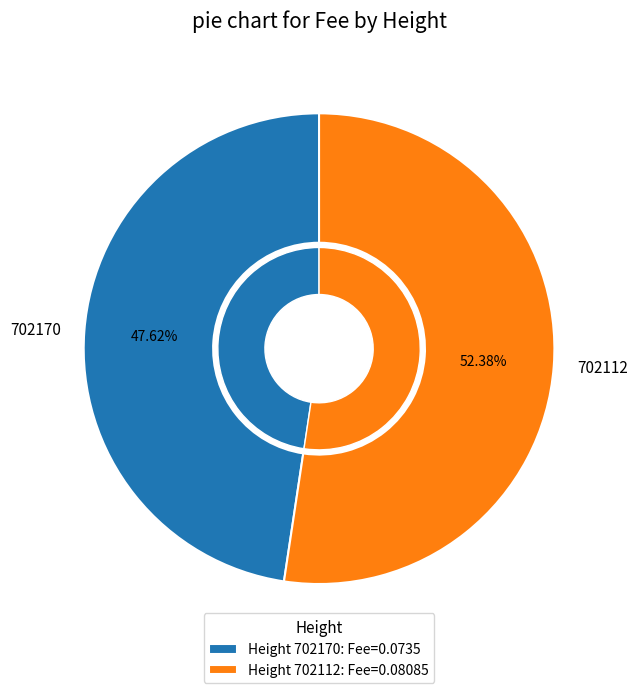

What is the majority slice?

702112